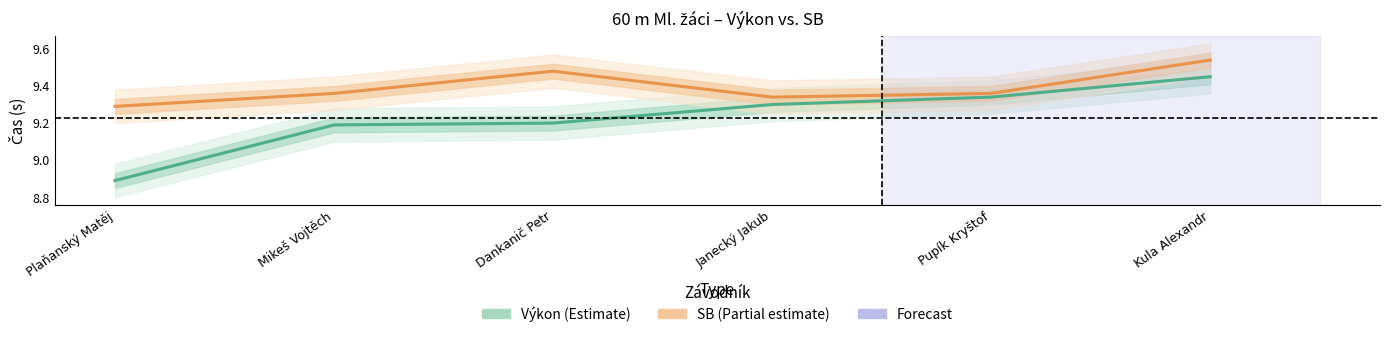

The value of SB (Partial estimate) at Janecký Jakub is 2.4. True or false?

False